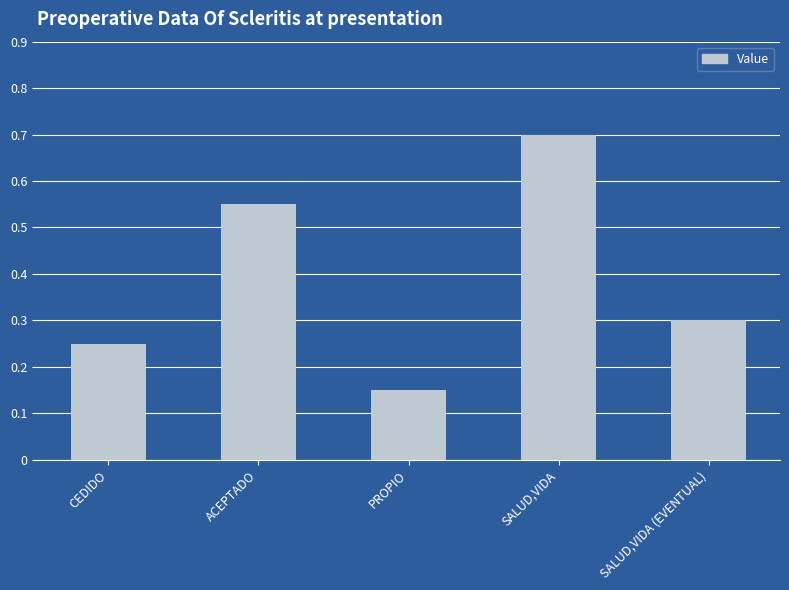

What is the sum of the values at ACEPTADO and SALUD,VIDA (EVENTUAL)?

0.9